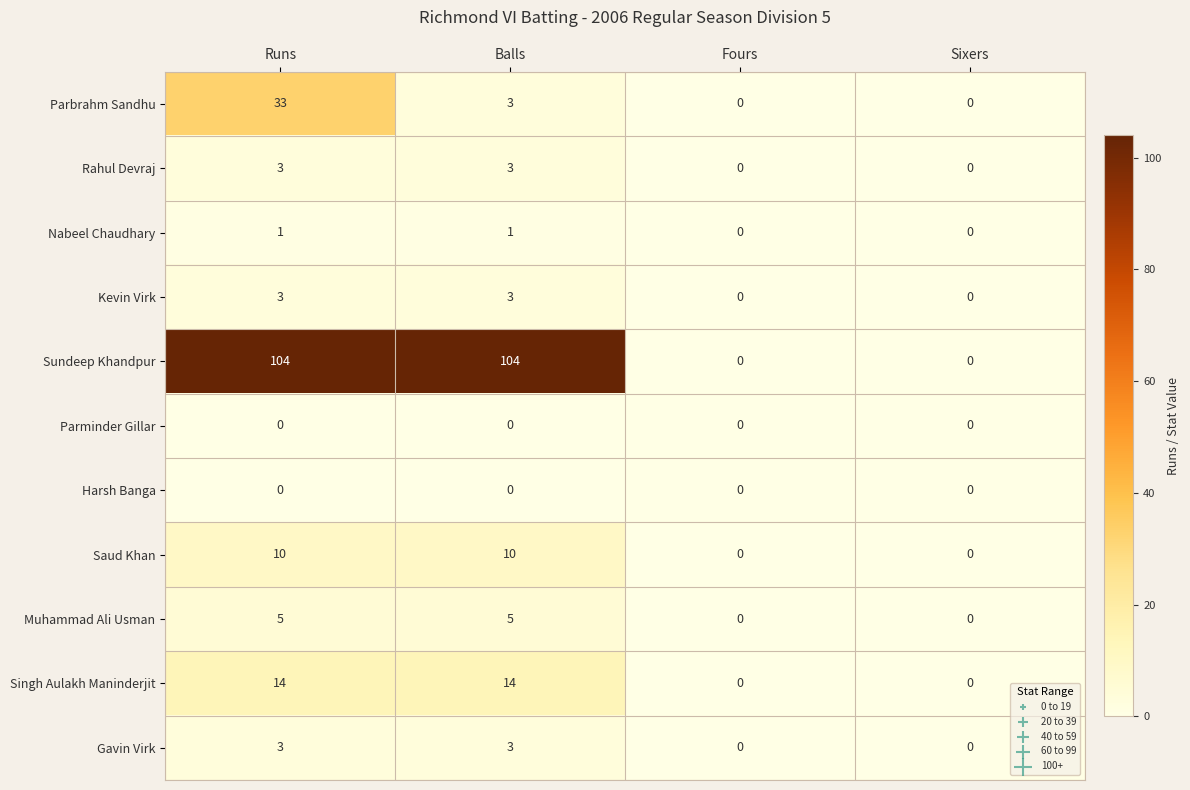

What is the average value of the Sundeep Khandpur series?

52